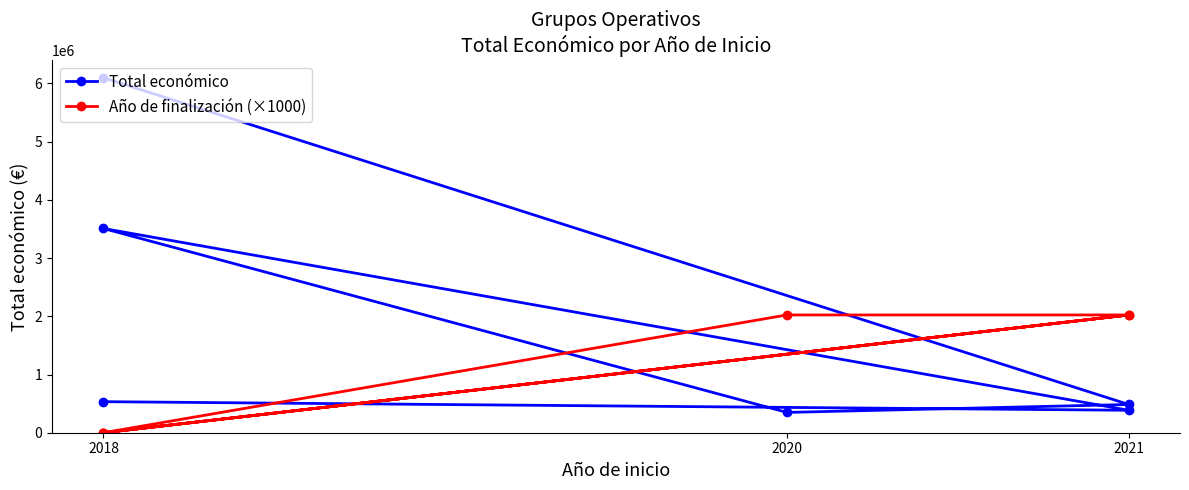

Does the chart display data point markers on the line(s)?

Yes